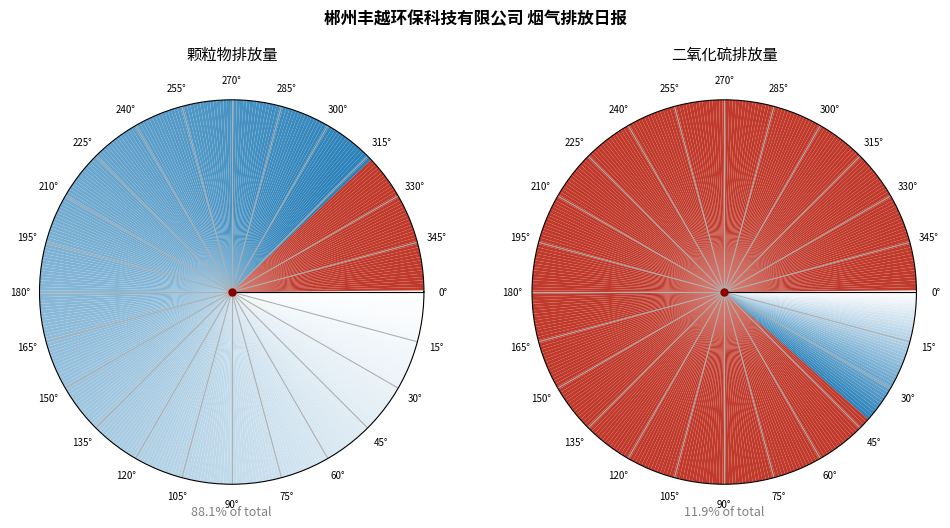

Rank the series by their average value, from highest to lowest.

颗粒物排放量(千克), 二氧化硫排放量(千克)